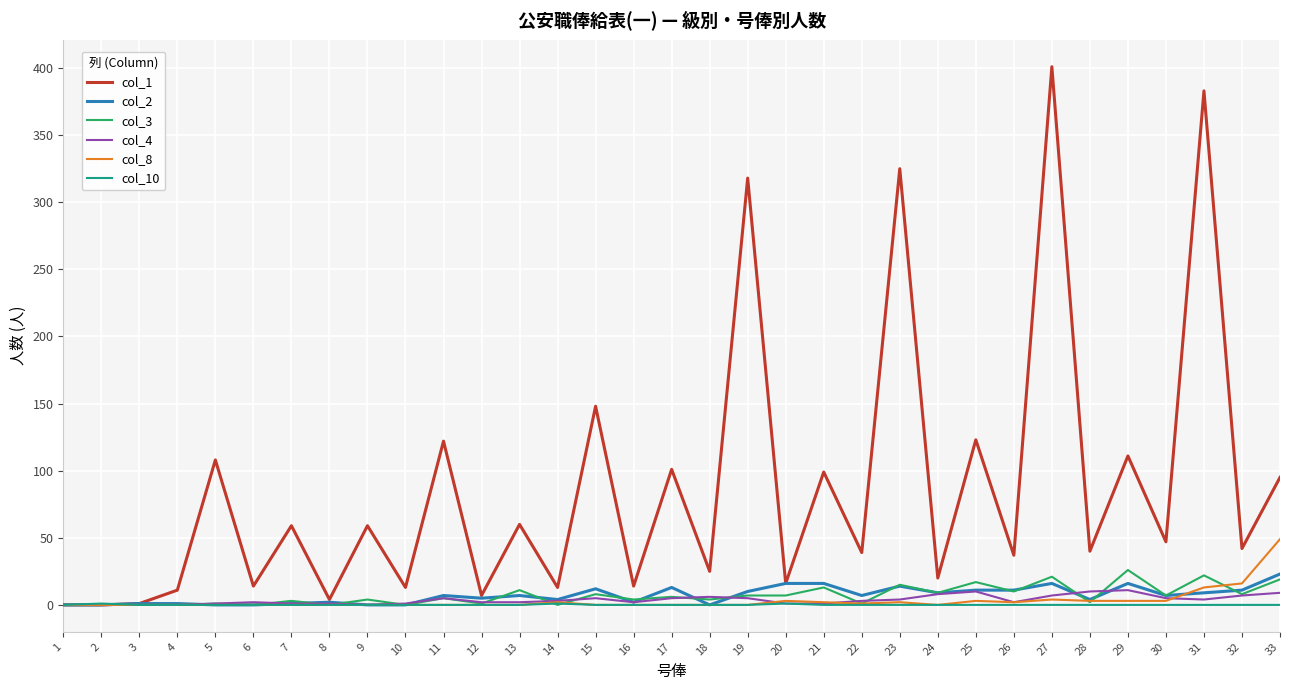

Which series has the widest spread of values?

col_1